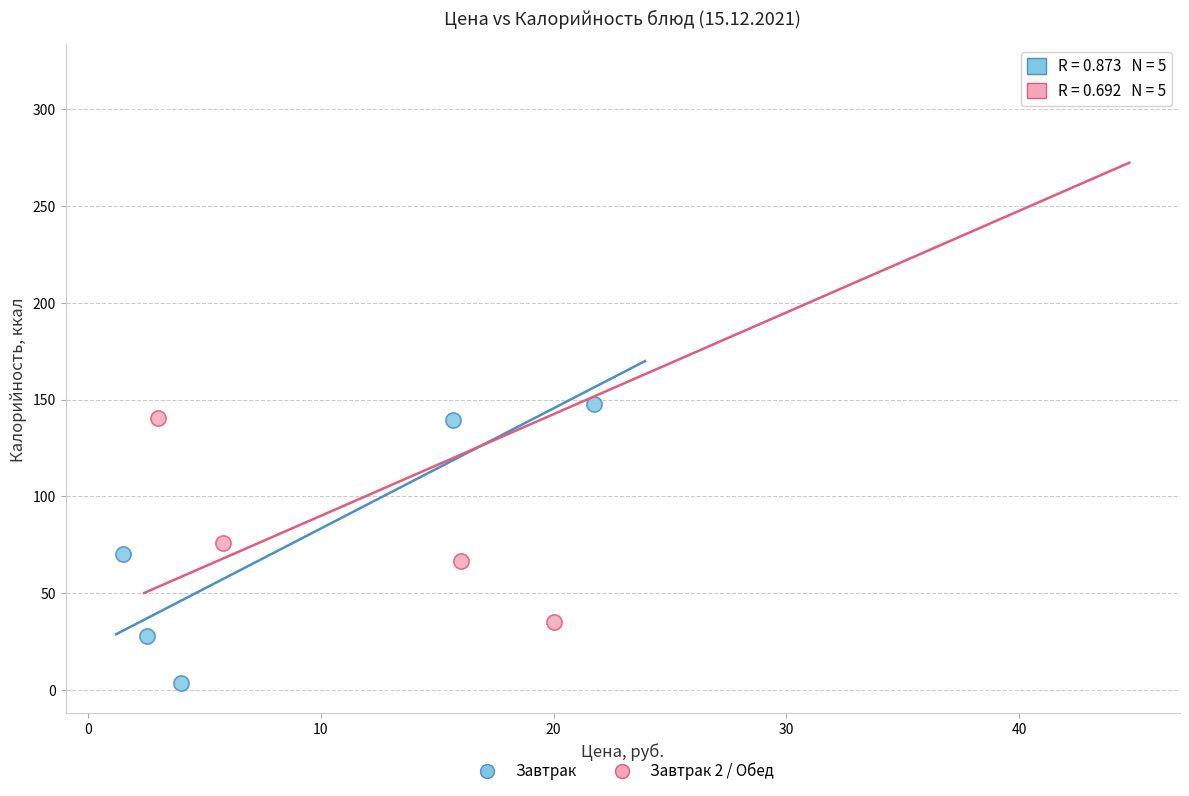

Which series has the largest Y range (max minus min)?

Завтрак 2 / Обед